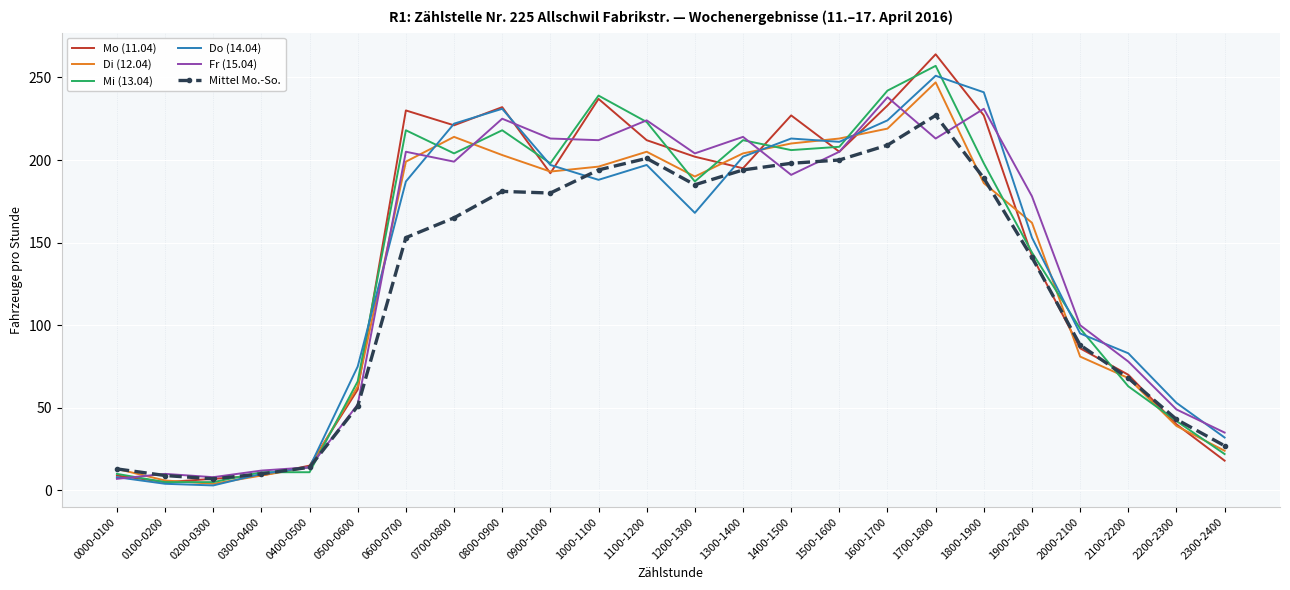

At which category is the sum across all series the highest?

1700-1800